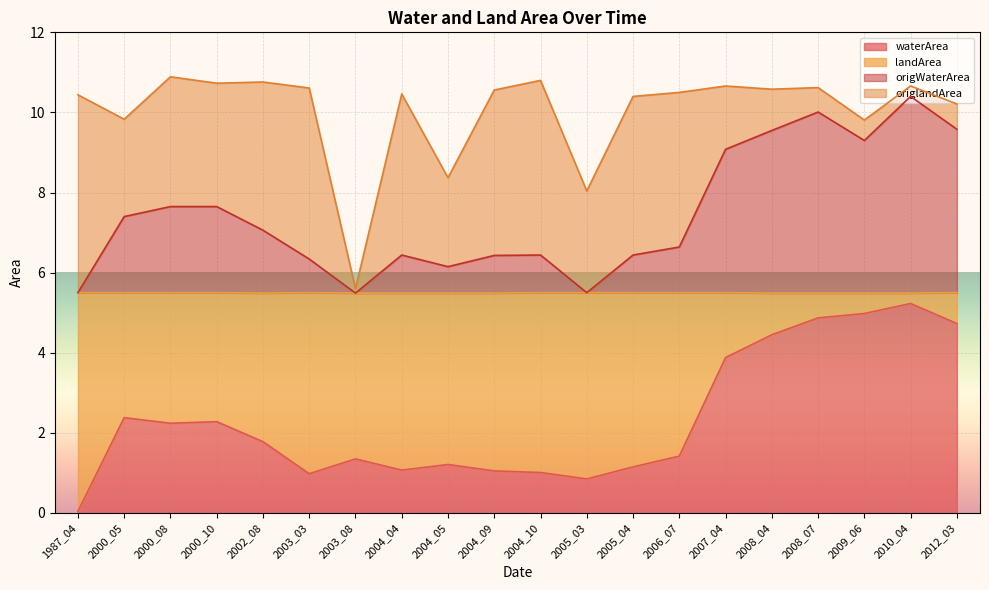

In origWaterArea, how many points are higher than both neighbors (excluding endpoints)?

4